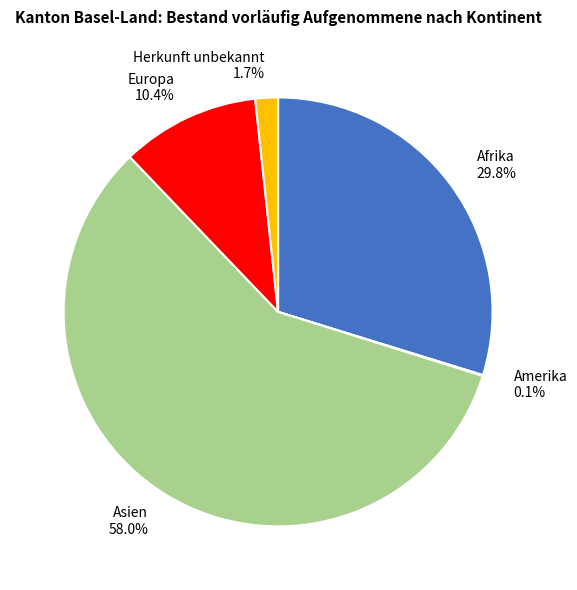

To the nearest percent, what is the difference between the largest and smallest slice percentages?

58%